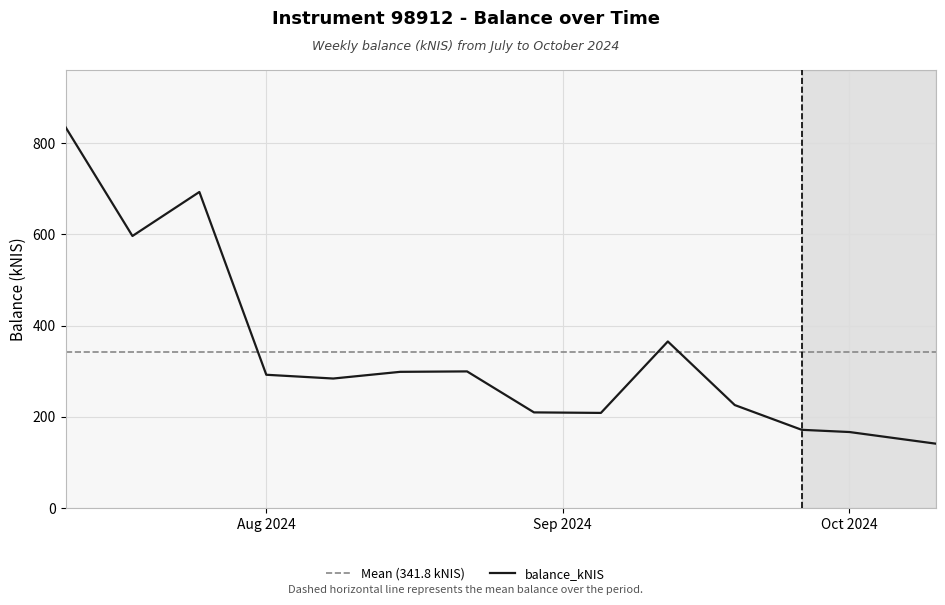

Rank the categories by value from lowest to highest.

2024-10-10, 2024-10-01, 2024-09-26, 2024-09-05, 2024-08-29, 2024-09-19, 2024-08-08, 2024-08-01, 2024-08-15, 2024-08-22, 2024-09-12, 2024-07-18, 2024-07-25, 2024-07-11